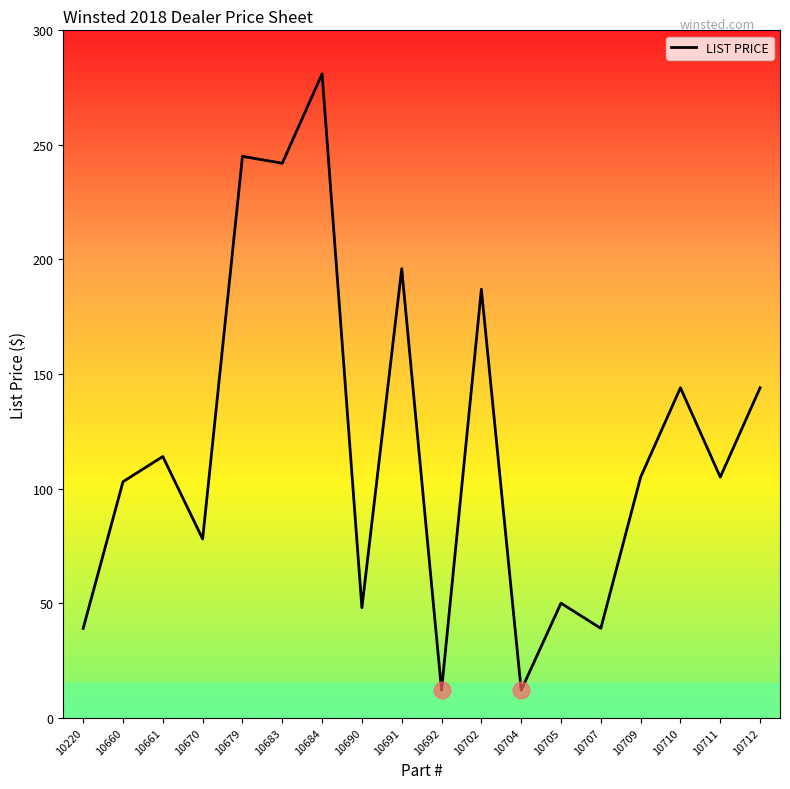

The value at 10661 is 114. True or false?

True